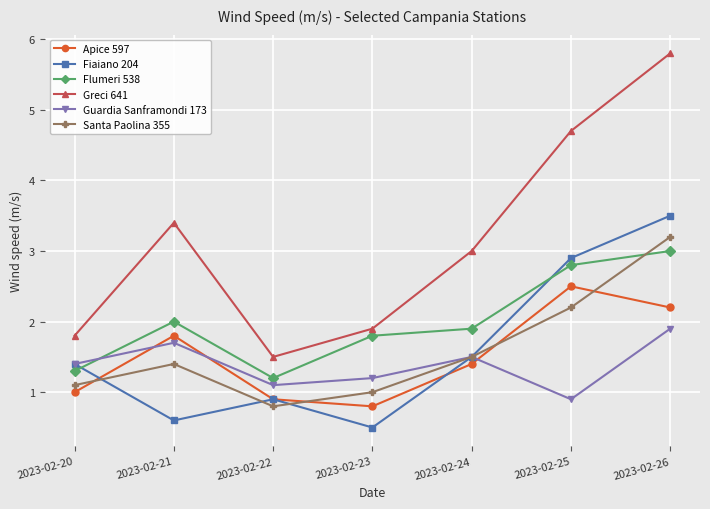

The value of Greci 641 at 2023-02-23 is 0.5. True or false?

False